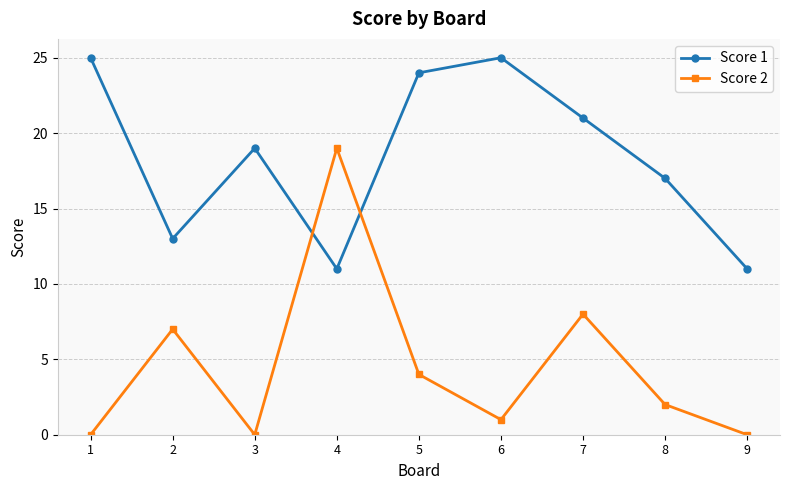

Rank the series at 1 from highest to lowest value.

Score 1, Score 2